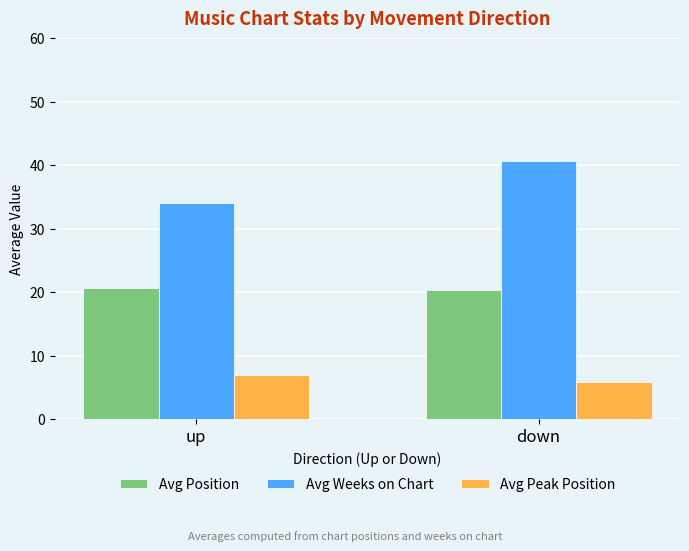

What is the sum of all Avg Position values?

40.9